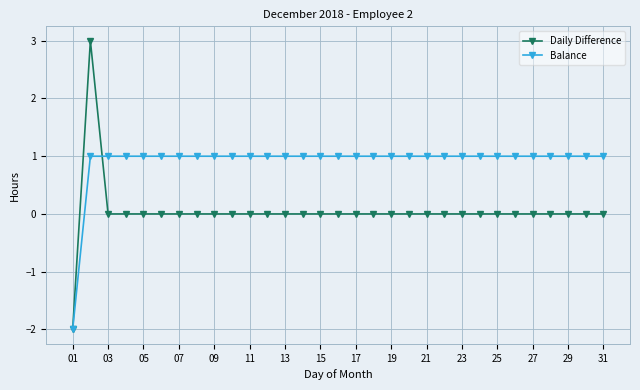

Which series has the largest range (max minus min)?

Daily Difference